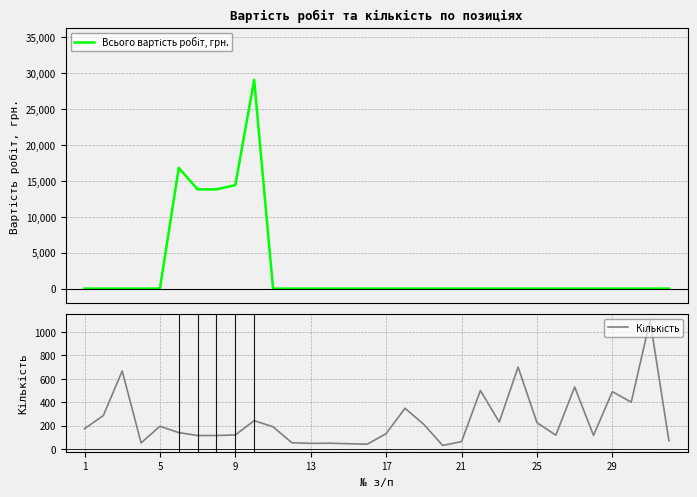

List the series in order of their peak value, lowest first.

Кількість, Всього вартість робіт, грн.